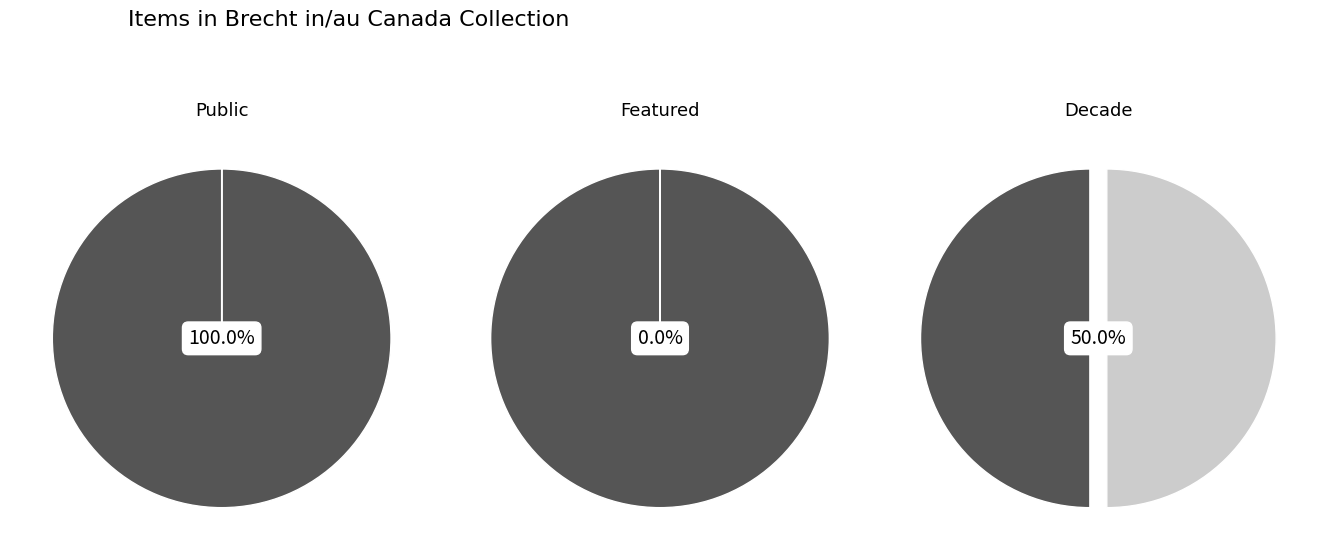

Does 257 account for over 50% of the chart?

No